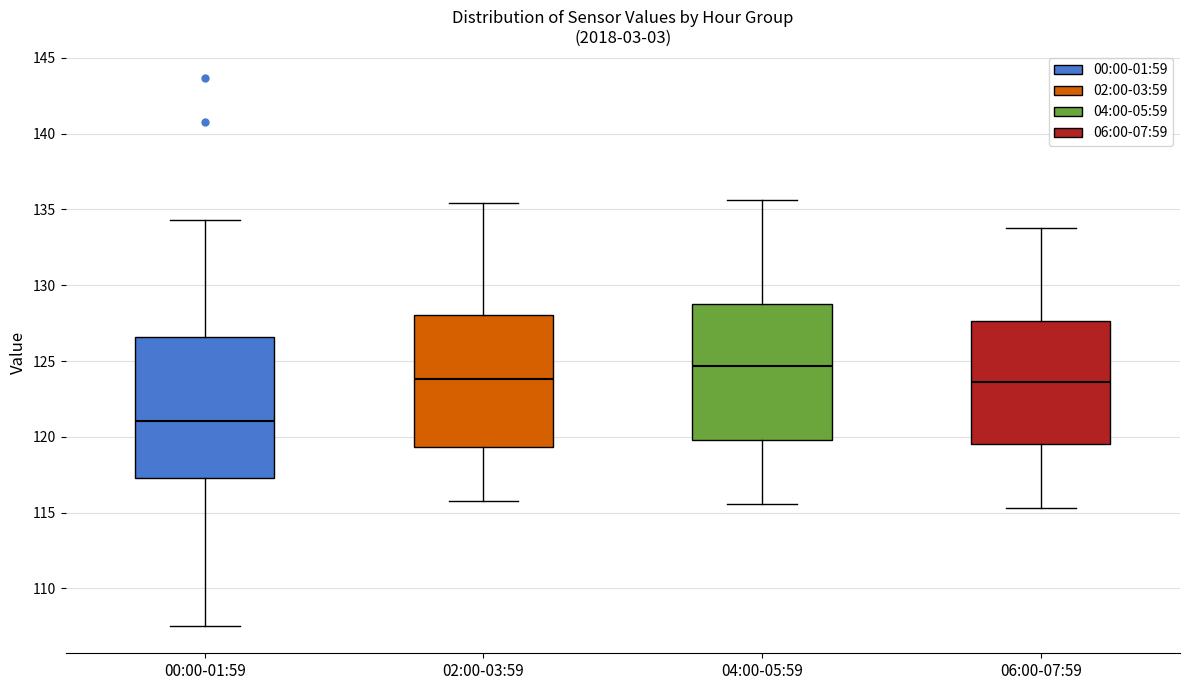

Reading left to right, read every box against the y-axis: the position of its median line, the range the box covers, and the ends of its whiskers. The values are not printed on the chart, so give them approximately, as read against the axis.

00:00-01:59: median 121.0, box 117.5 to 126.5, whiskers 107.5 to 134.5
02:00-03:59: median 124.0, box 119.5 to 128.0, whiskers 116.0 to 135.5
04:00-05:59: median 124.5, box 120.0 to 129.0, whiskers 115.5 to 135.5
06:00-07:59: median 123.5, box 119.5 to 127.5, whiskers 115.5 to 134.0